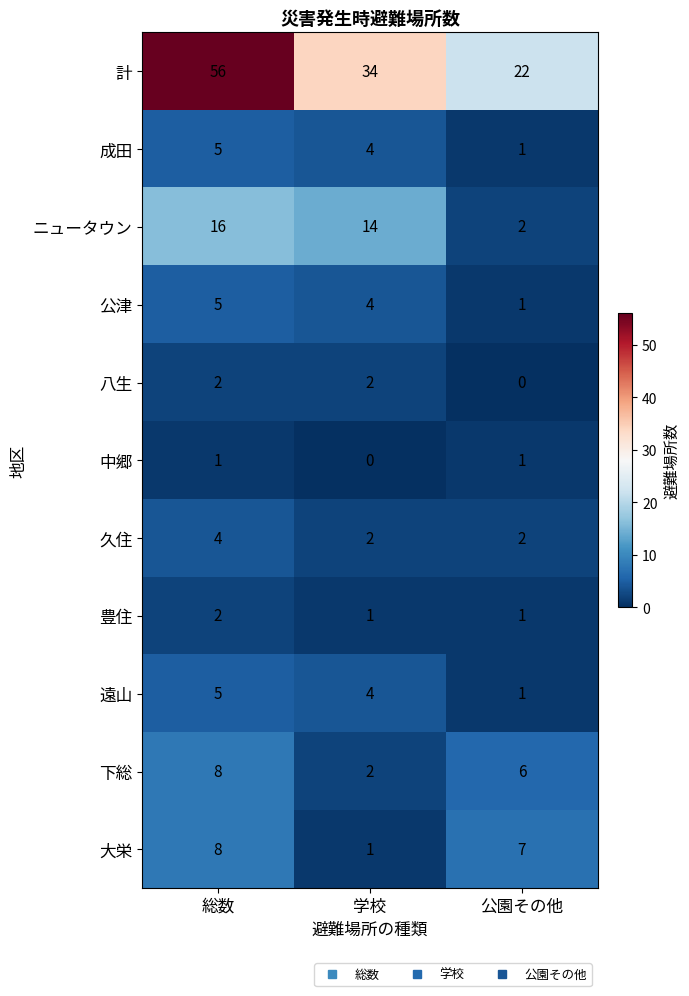

At which category is the sum across all series the highest?

総数